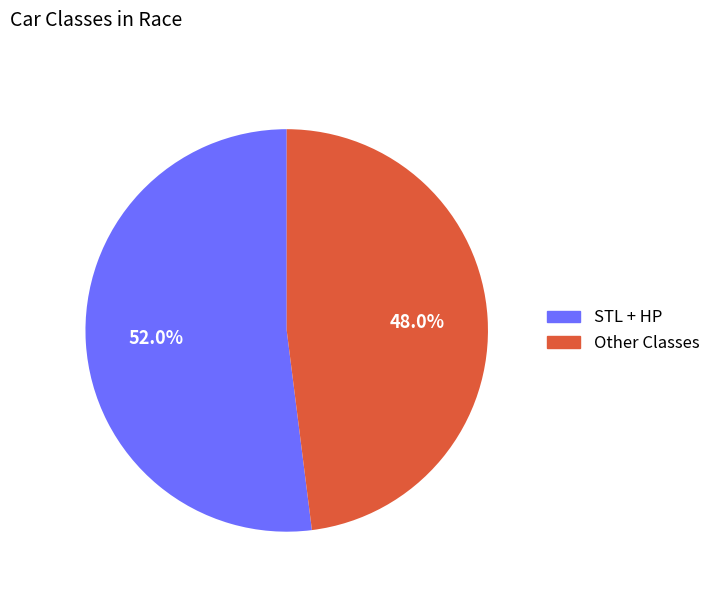

Does any single category account for the majority?

Yes